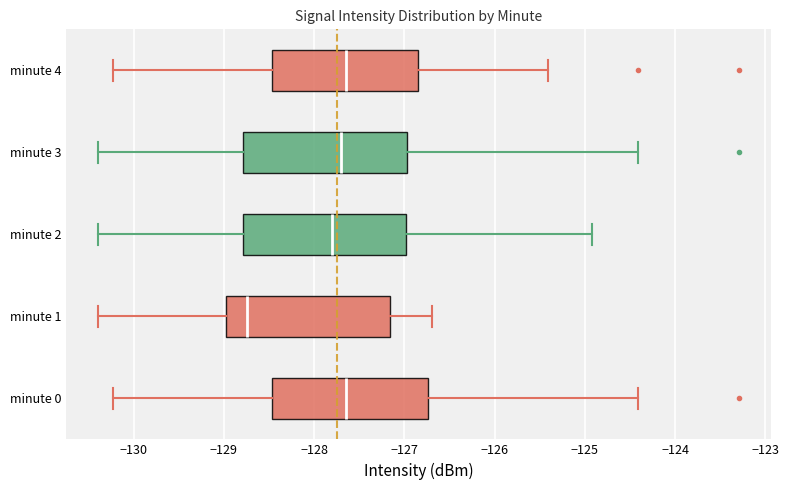

Reading bottom to top, read every box against the x-axis: the position of its median line, the range the box covers, and the ends of its whiskers. The values are not printed on the chart, so give them approximately, as read against the axis.

minute 0: median -127.6, box -128.5 to -126.7, whiskers -130.2 to -124.4
minute 1: median -128.7, box -129.0 to -127.2, whiskers -130.4 to -126.7
minute 2: median -127.8, box -128.8 to -127.0, whiskers -130.4 to -124.9
minute 3: median -127.7, box -128.8 to -127.0, whiskers -130.4 to -124.4
minute 4: median -127.6, box -128.5 to -126.8, whiskers -130.2 to -125.4